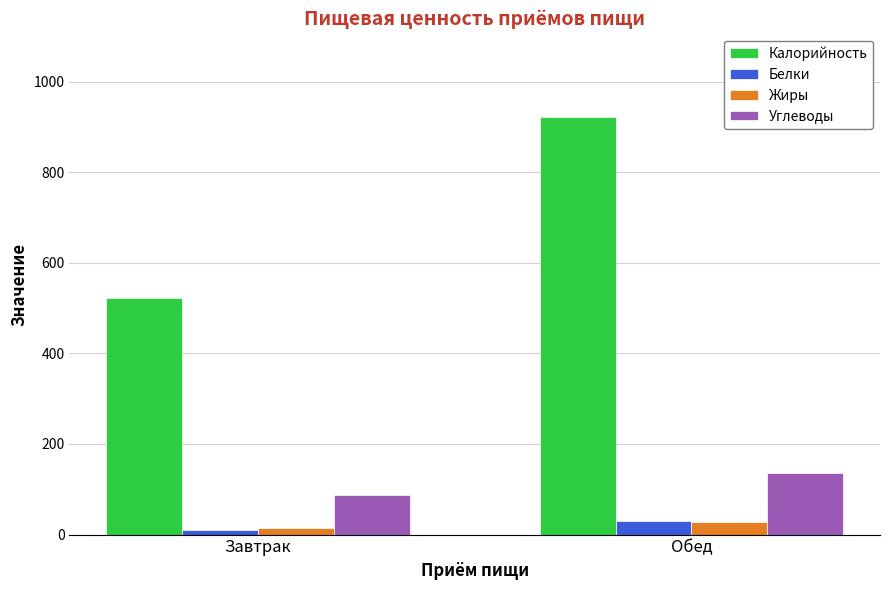

Which series has the largest range (max minus min)?

Калорийность